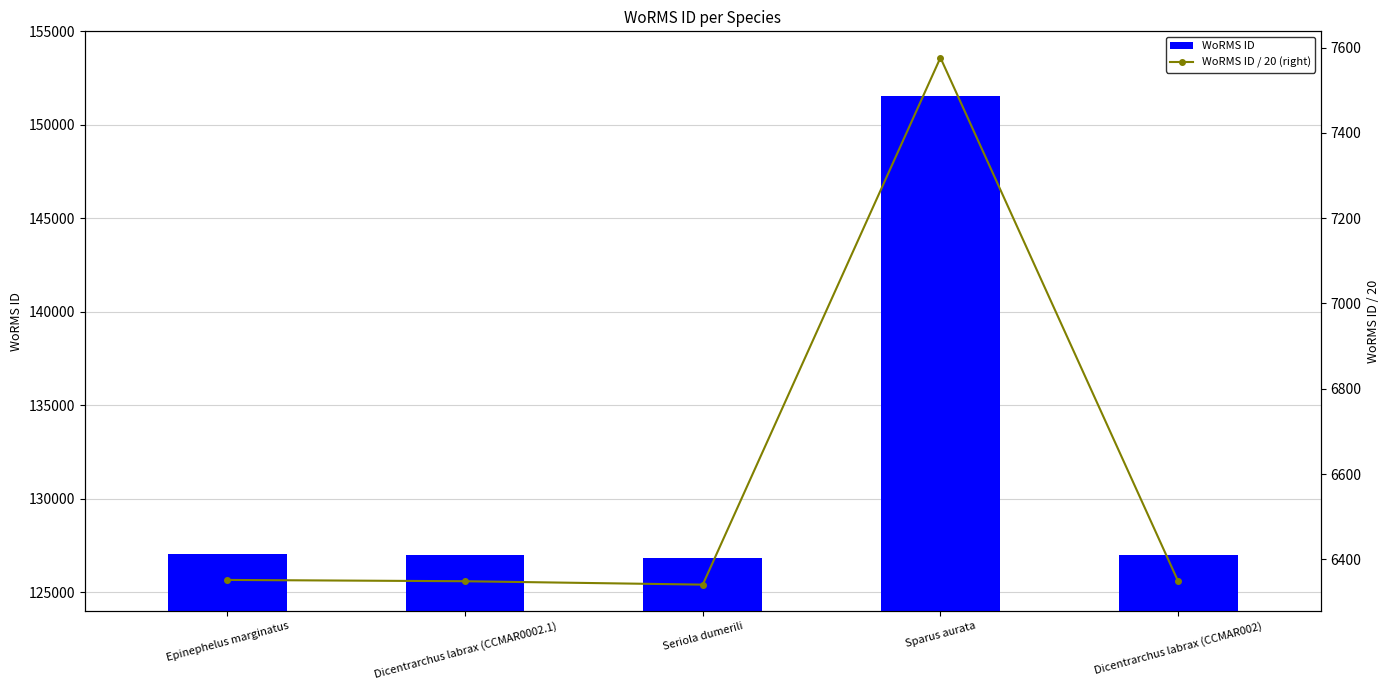

Count the number of categories in the chart.

5